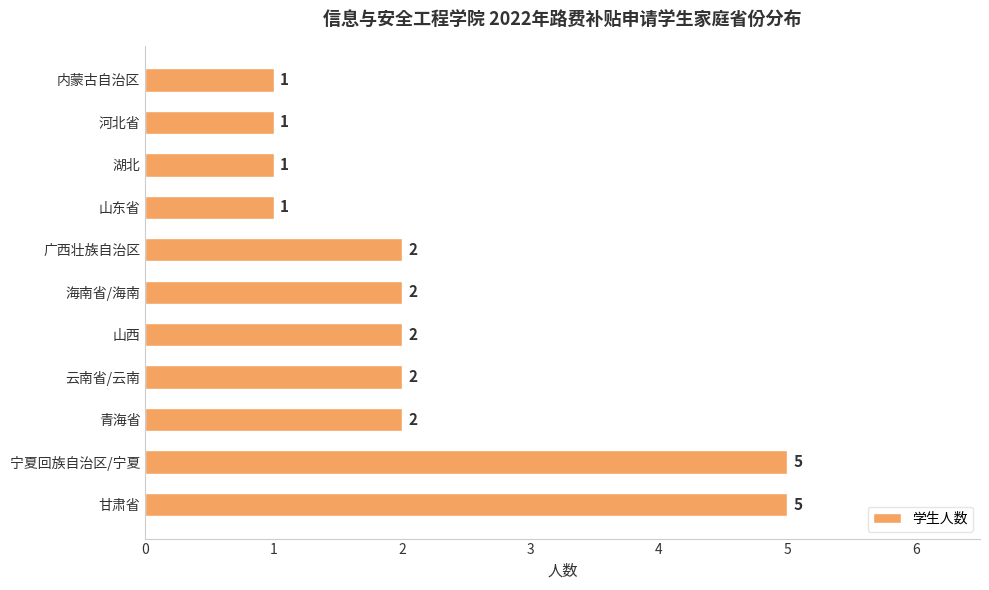

True or false: the data shows 1 at 山东省.

True